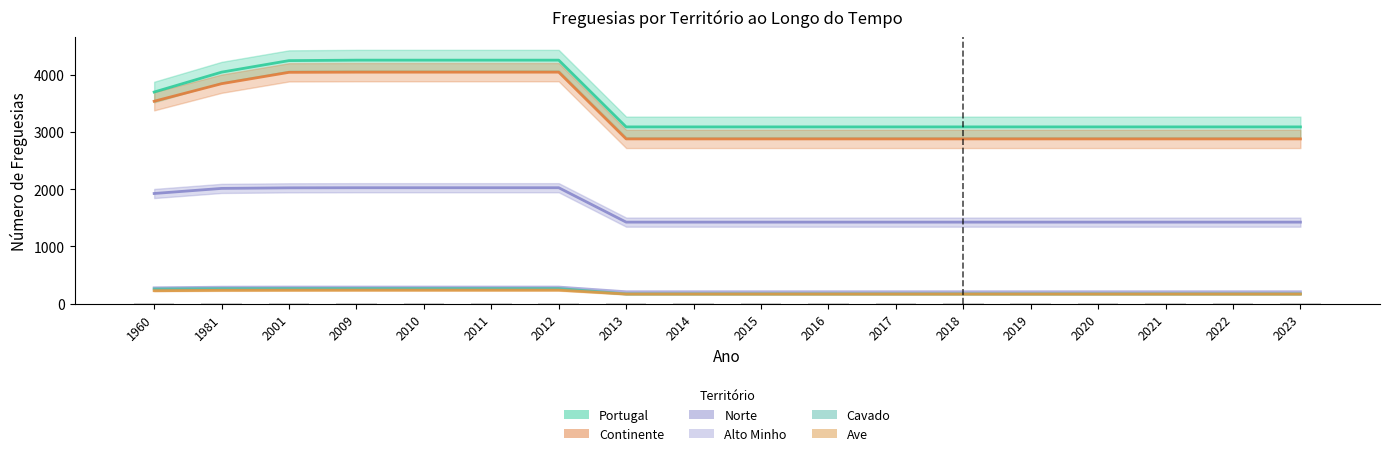

The Continente series shows 5612.1 at 1981. True or false?

False